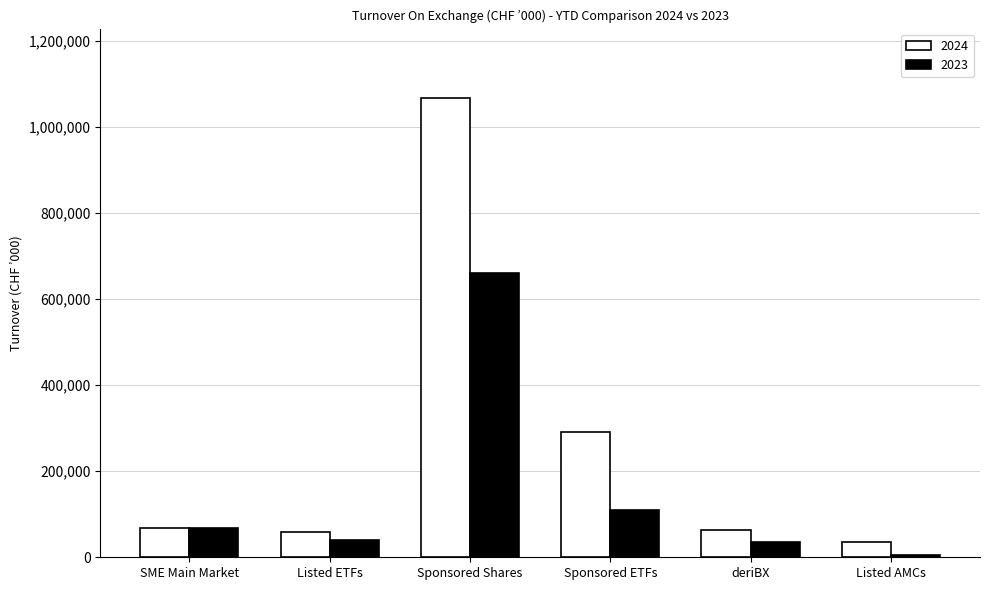

List the series in order of their peak value, highest first.

2024, 2023